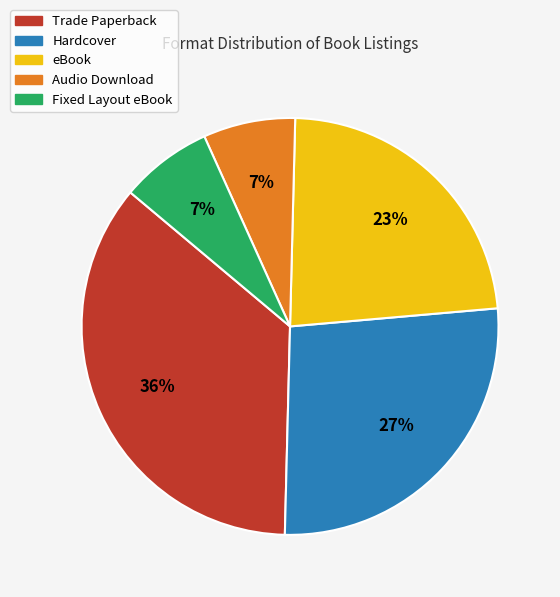

Is it true that Audio Download is 7% of the pie?

True